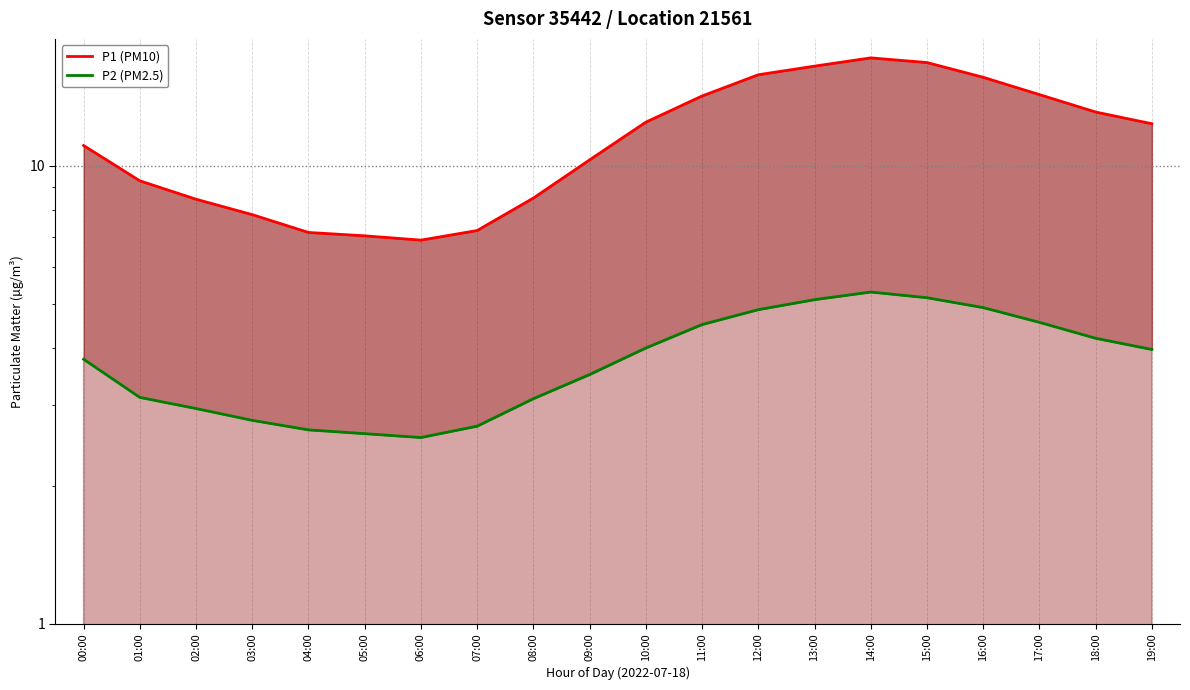

What position from the right is 17:00?

3